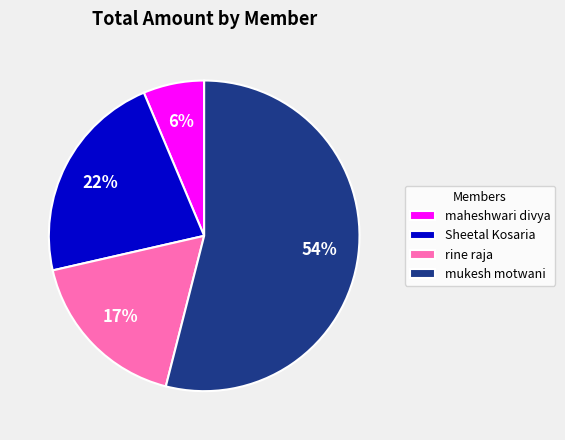

To the nearest percent, what is the difference between the largest and smallest slice percentages?

48%